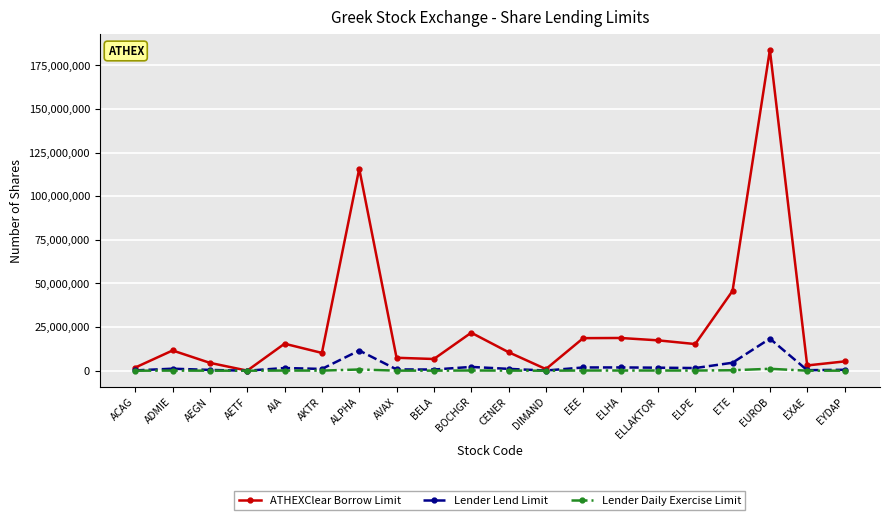

Which series has the largest range (max minus min)?

ATHEXClear Borrow Limit